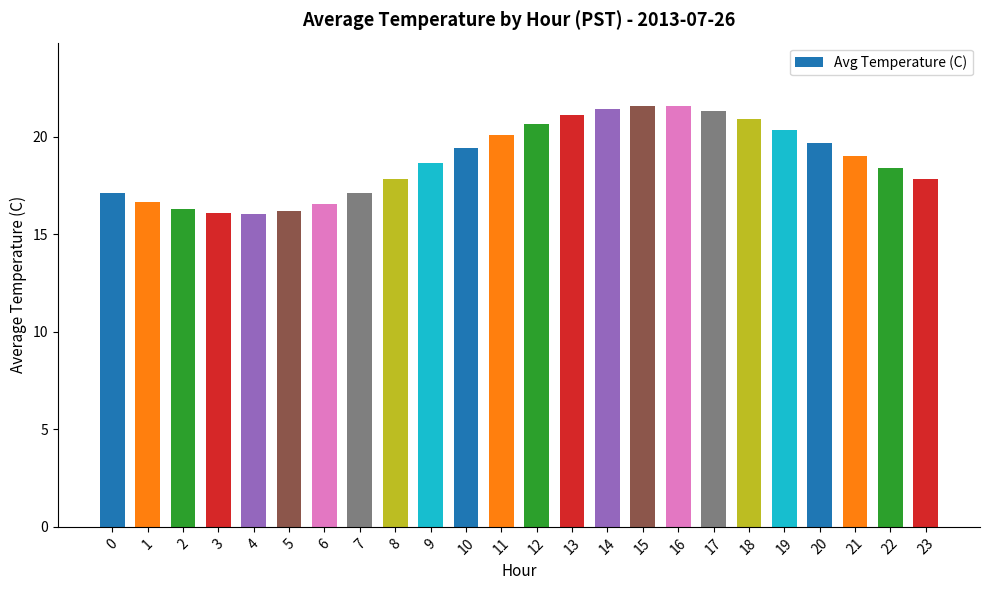

What is the approximate value at 15?

21.6